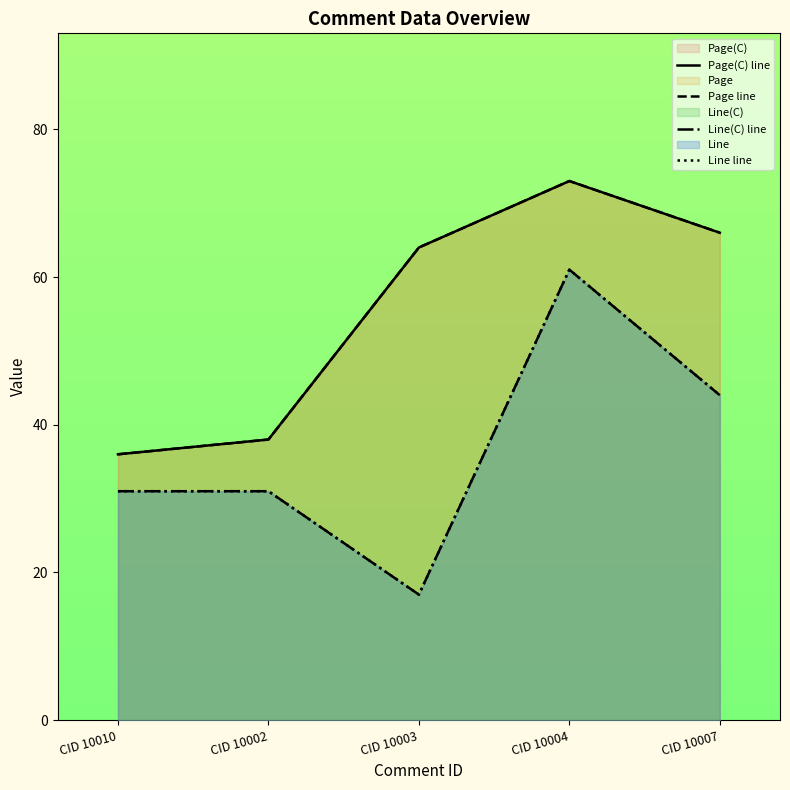

What is the difference between the highest and lowest values at CID 10007?

22